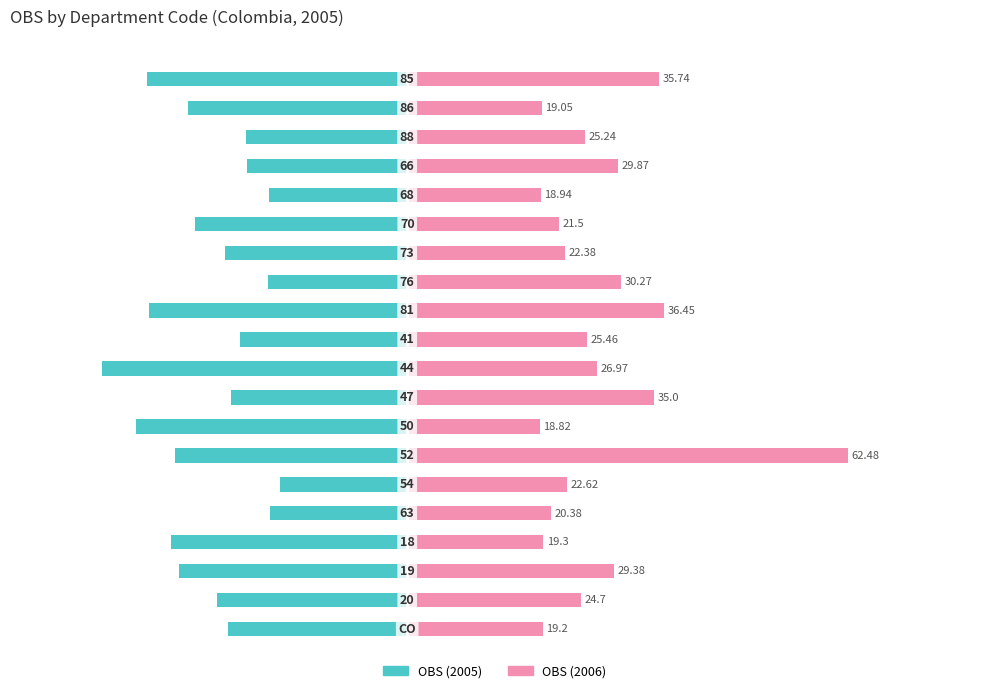

What is the value of the OBS (2006) bar at the 8th from the left?

18.8